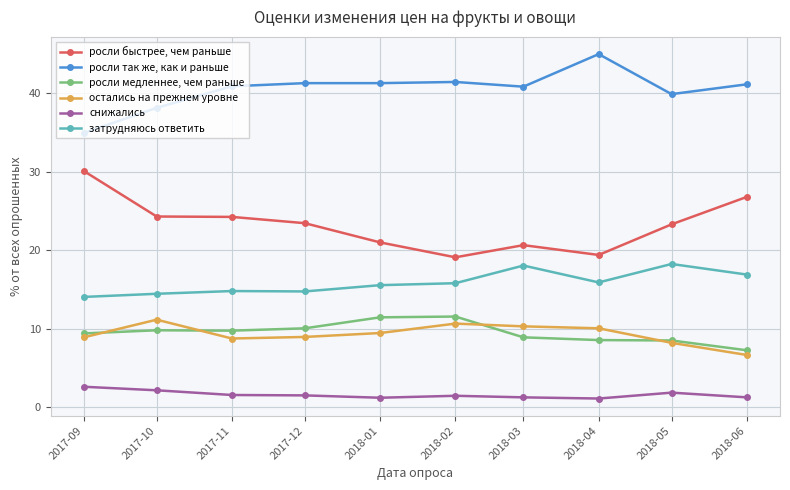

What is the difference between the росли быстрее, чем раньше values at 2018-04 and 2017-09?

10.7